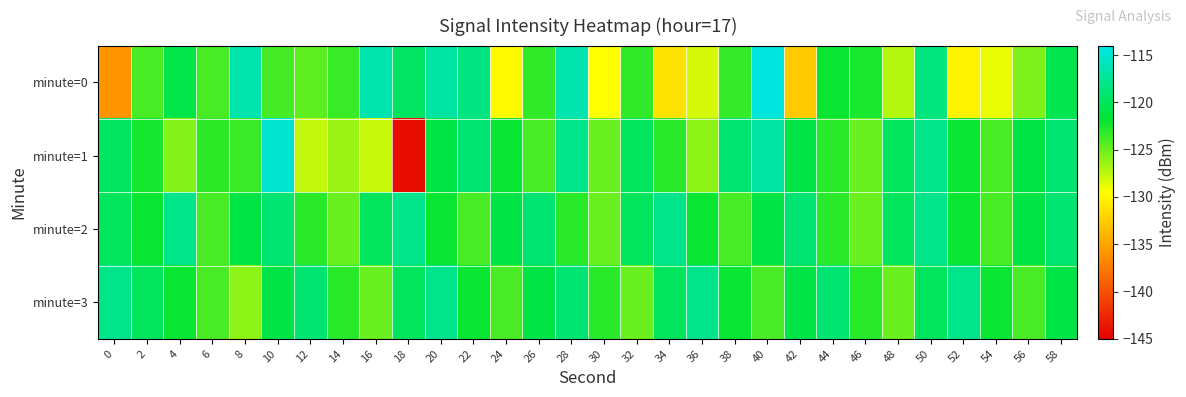

What is the spread (max minus min) of values at 22?

5.6